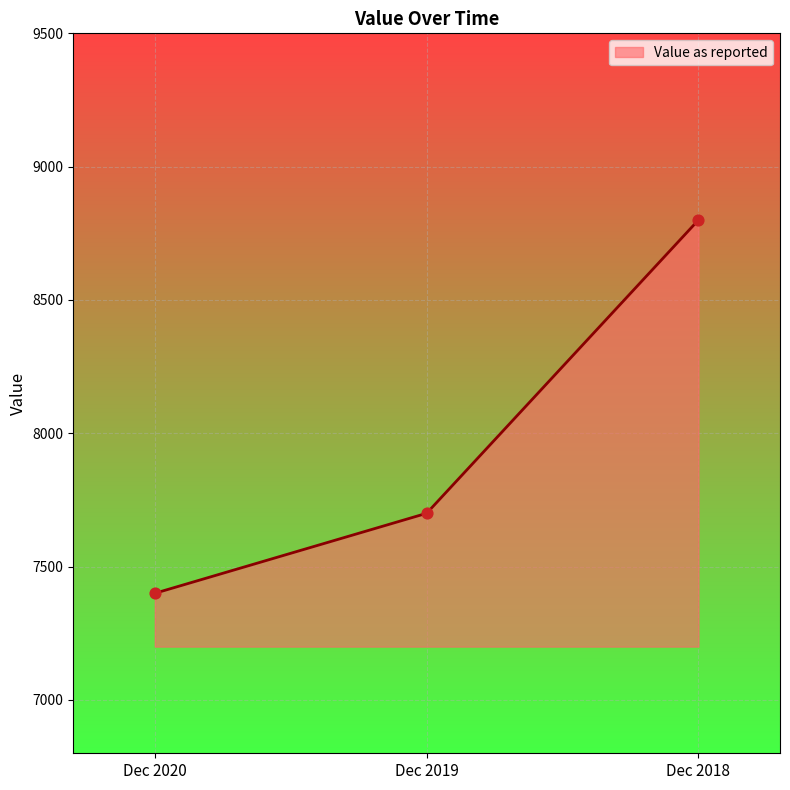

What is the change in value from Dec 2019 to Dec 2018?

+1100